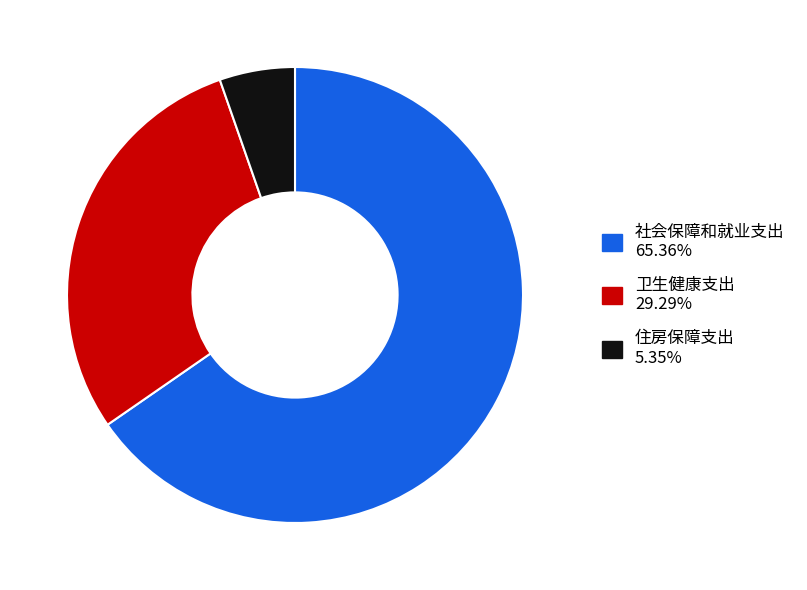

What is the largest slice in the pie chart?

社会保障和就业支出